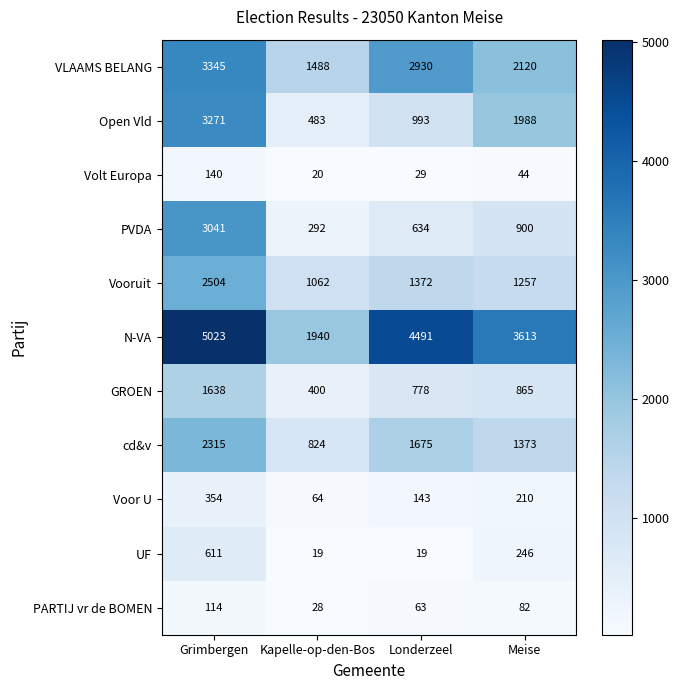

What is the average value of the UF series?

224